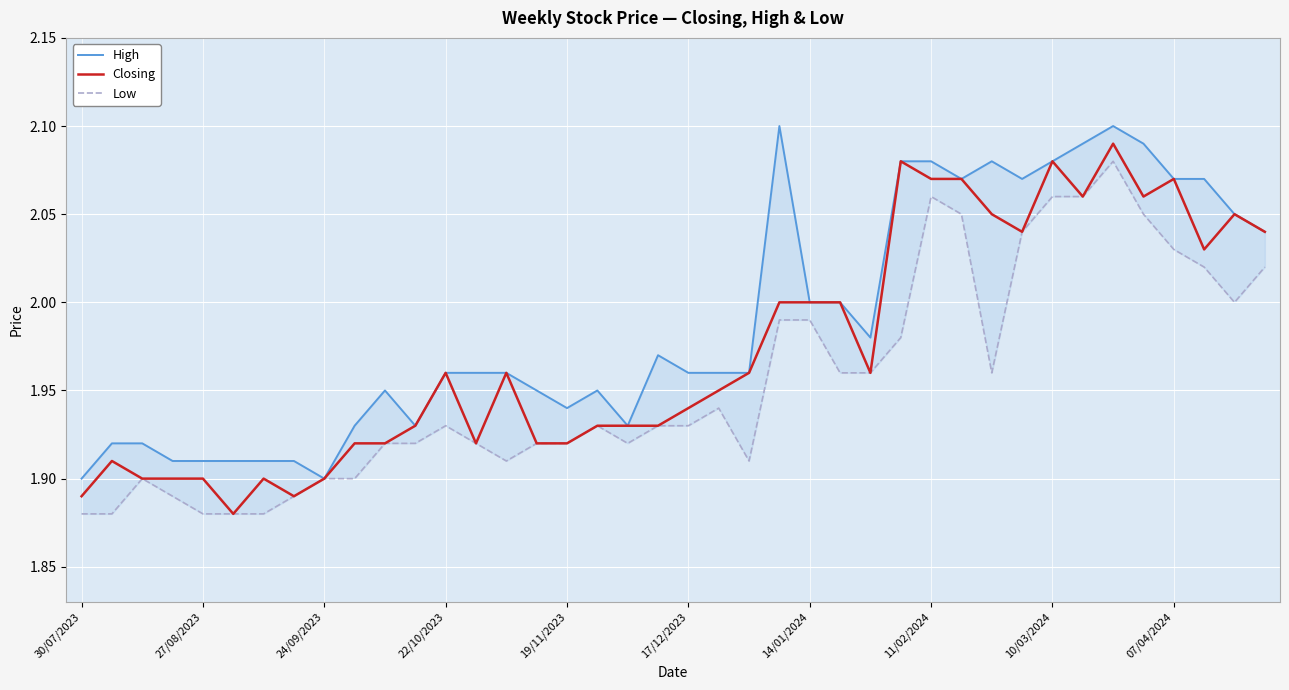

True or false: Low and High intersect in this chart.

False